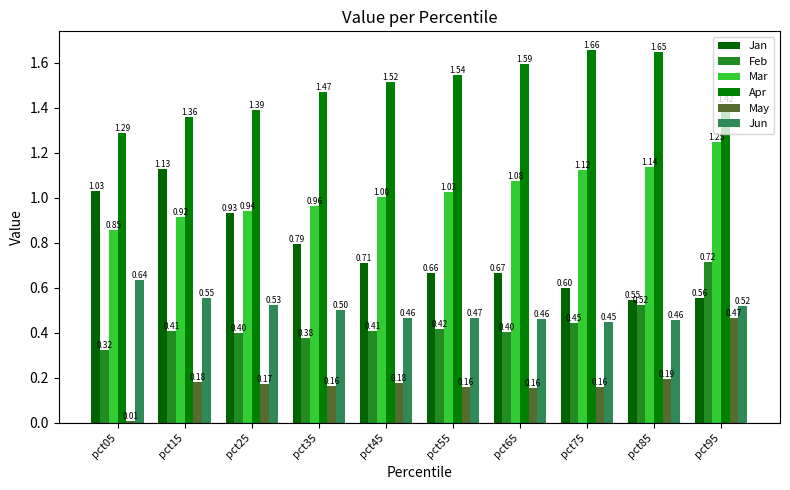

Which series has the largest range (max minus min)?

Jan